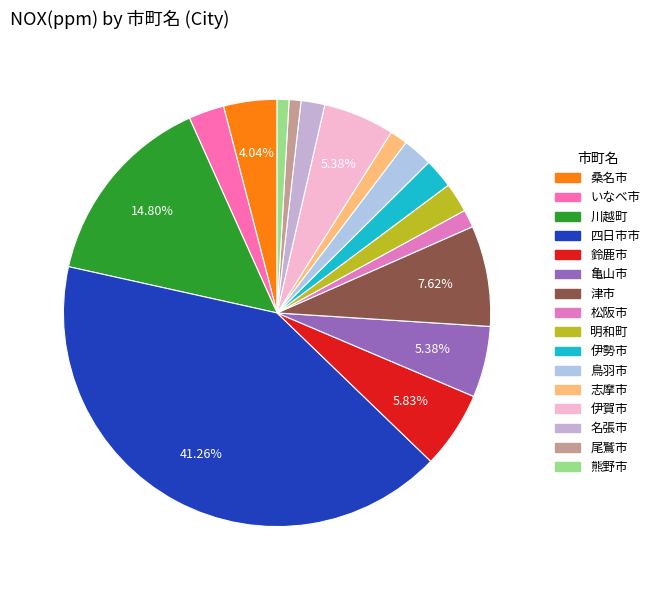

How many slices are in this pie chart?

16